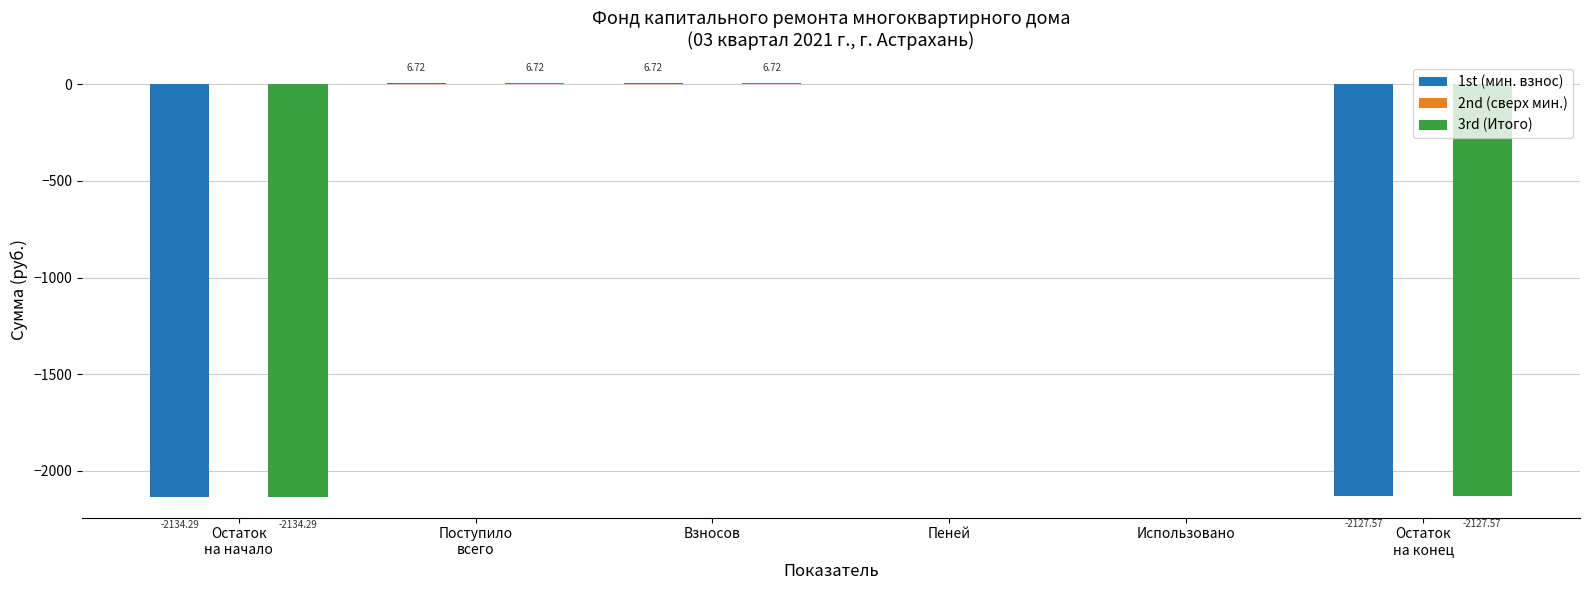

What is the sum of all 1st (мин. взнос) values?

-4248.4